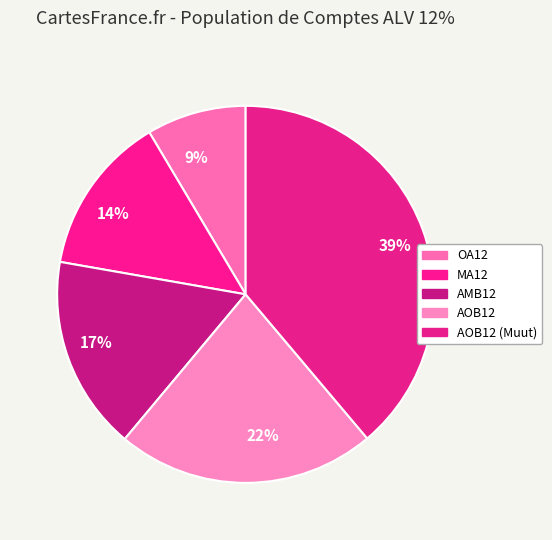

Is the sum of 14% and 39% greater than half?

Yes